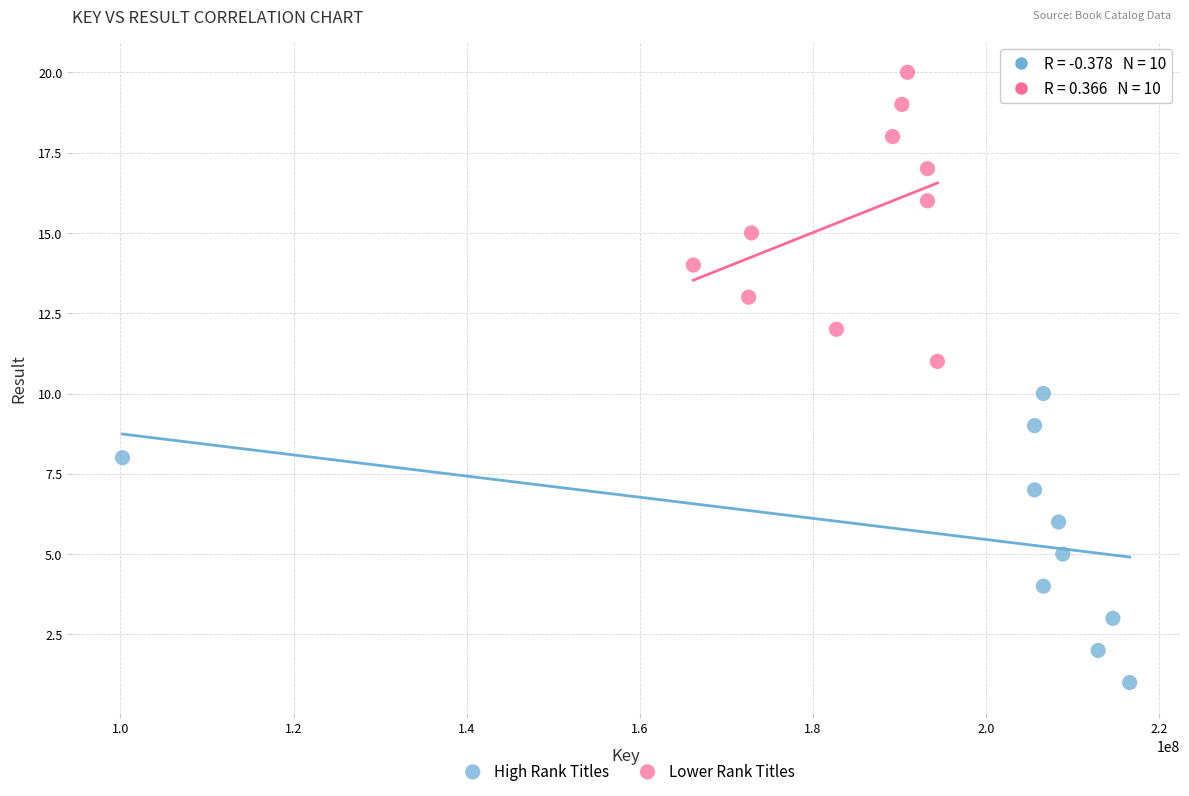

Which series reaches the maximum Y coordinate?

Lower Rank Titles